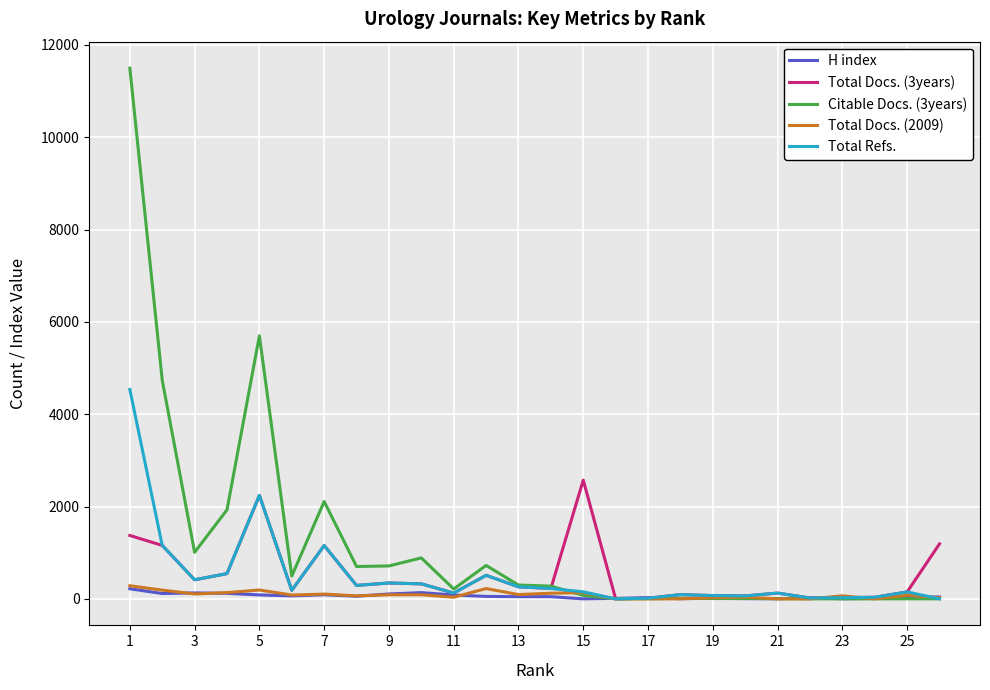

Which series has the largest total across all categories?

Citable Docs. (3years)